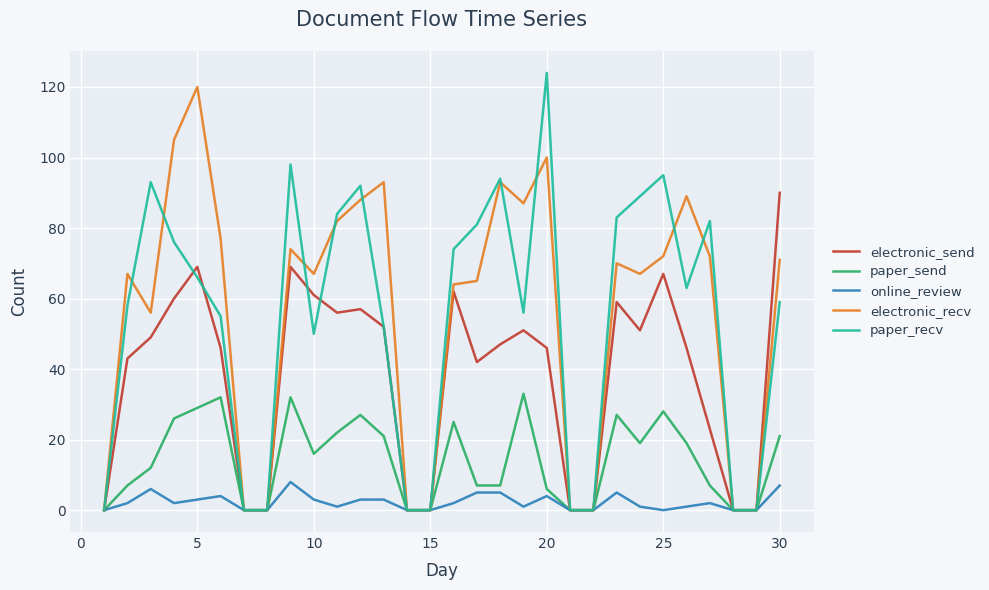

At which label is paper_send closest to 16?

10